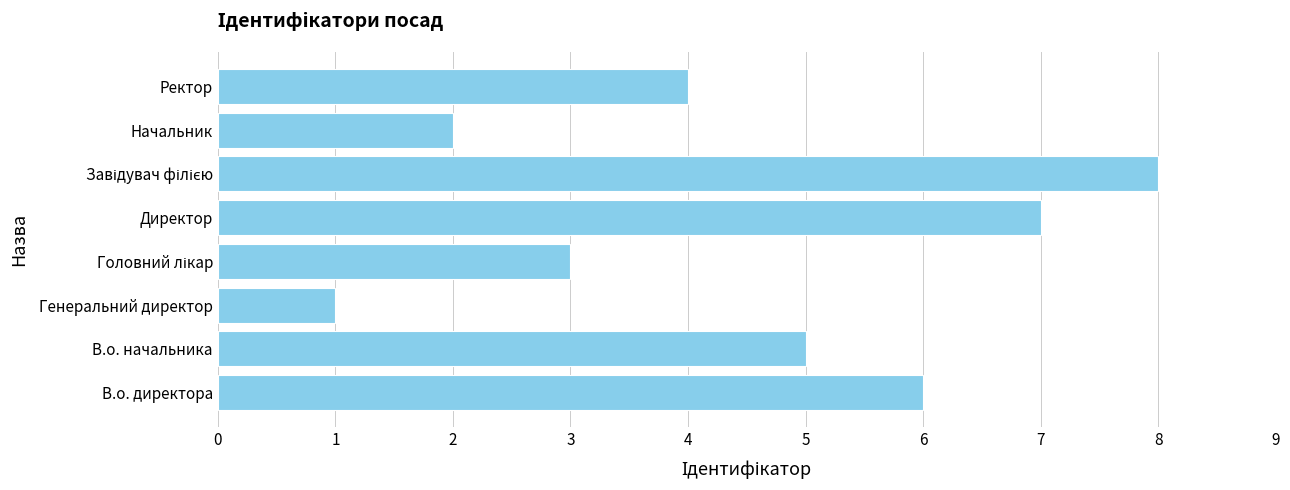

True or false: the data shows 3 at Начальник.

False